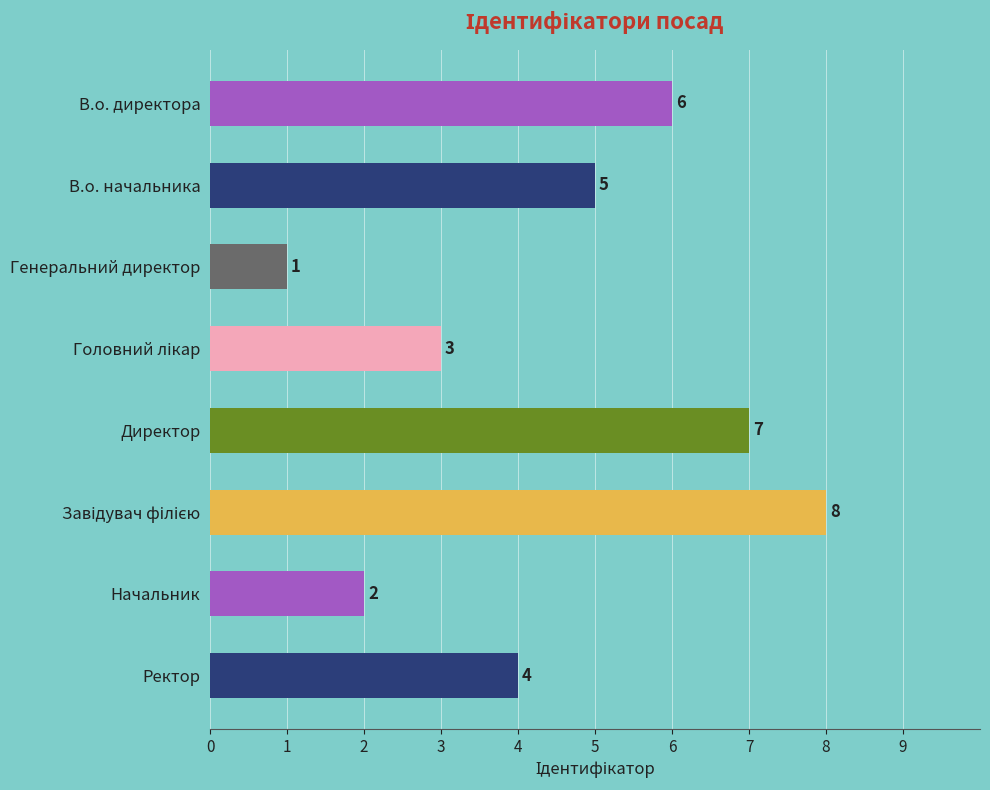

What is the label of the 1st bar from the bottom?

Ректор